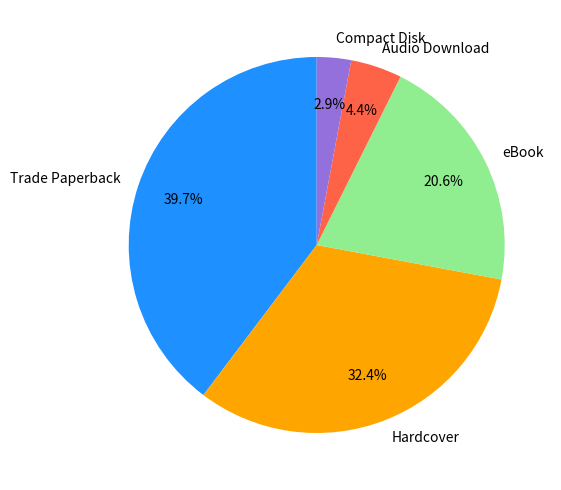

To the nearest percent, what portion does Compact Disk represent?

3%